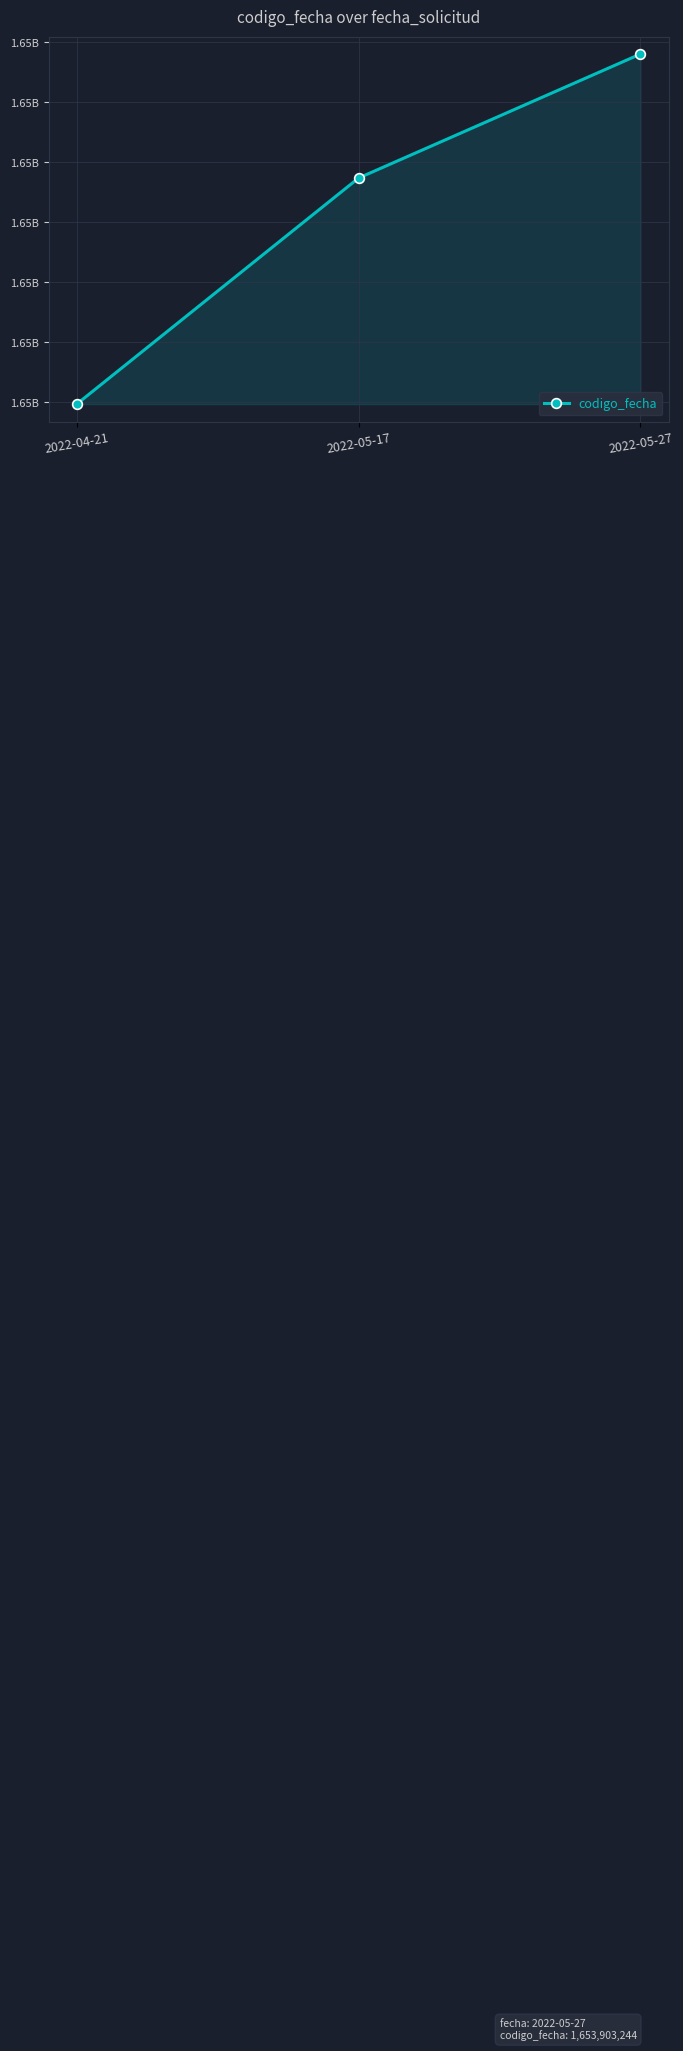

What is the sum of all values?

4957760372